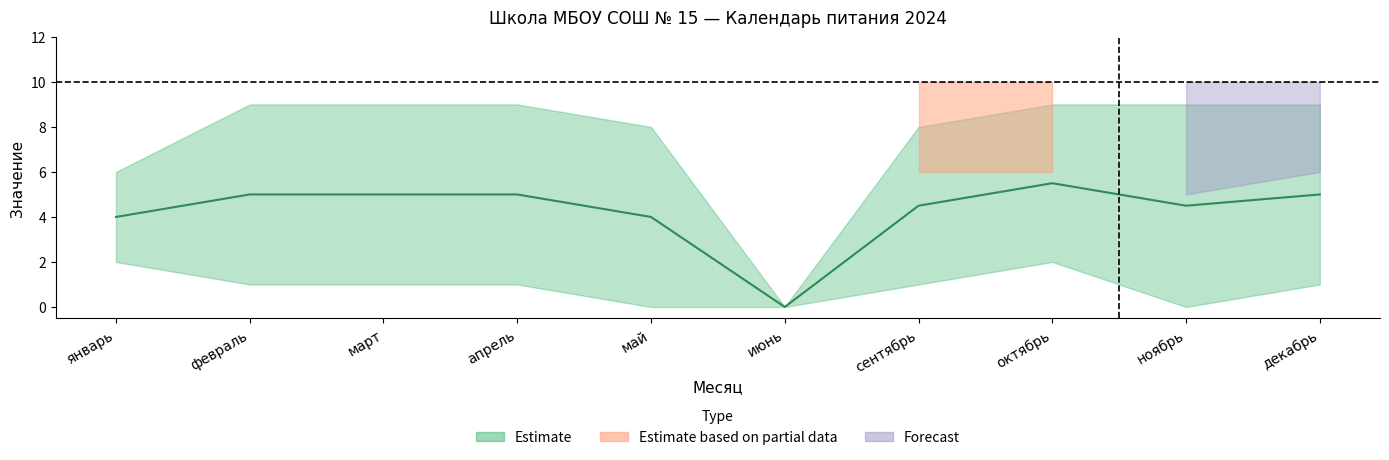

The value of lower_estimate at май is 0. True or false?

True